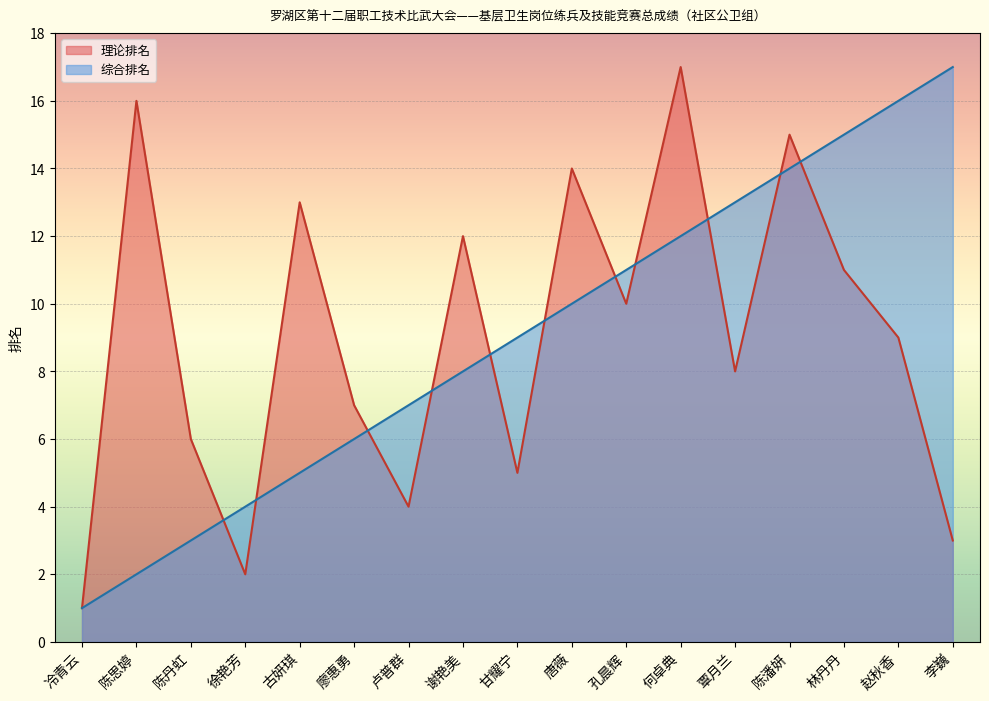

What is the lowest value of the 综合排名 series?

1